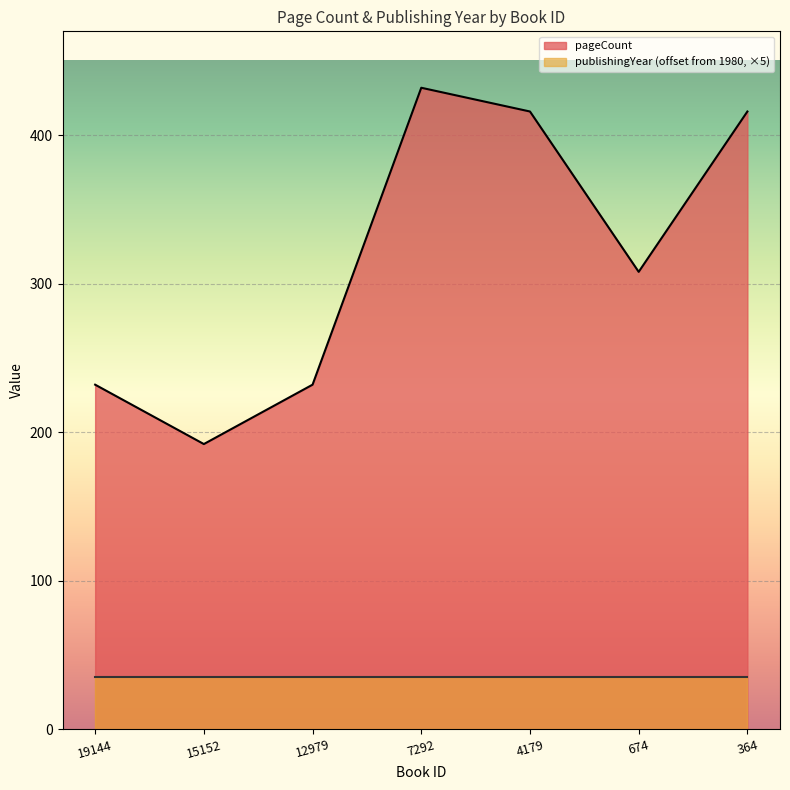

True or false: the data shows 105 at 19144.

False